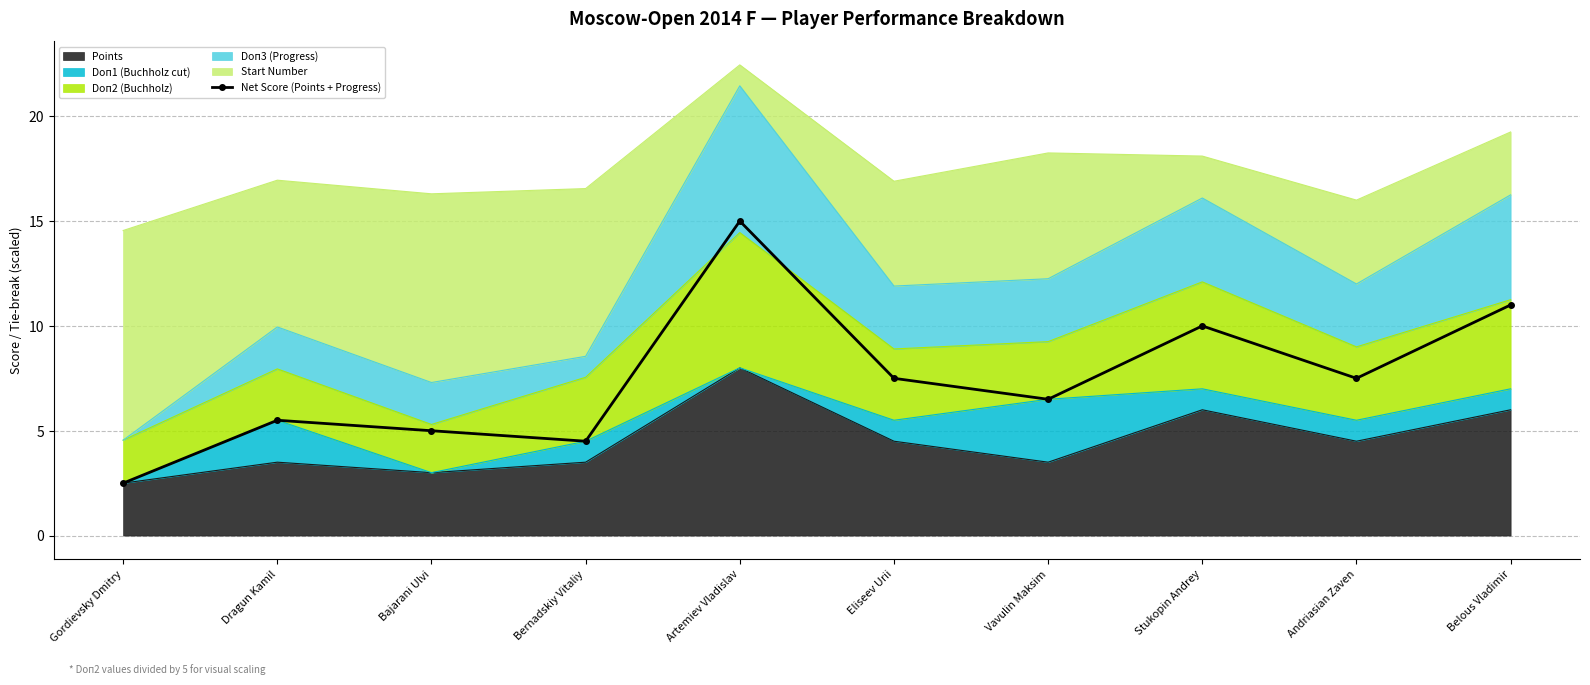

What is the change in value from Stukopin Andrey to Belous Vladimir?

+1.0